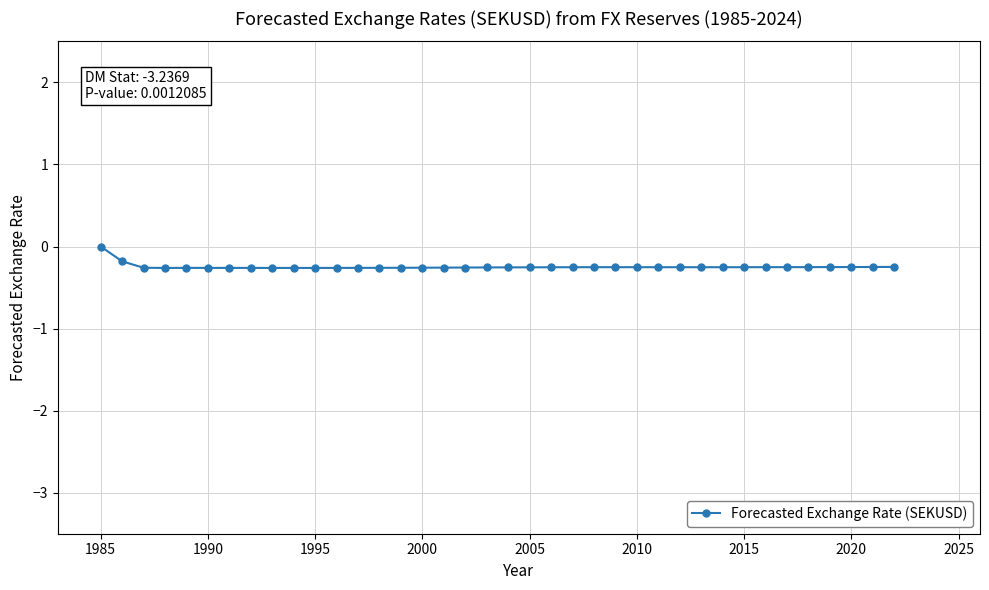

What is the difference between the maximum and minimum values?

0.3